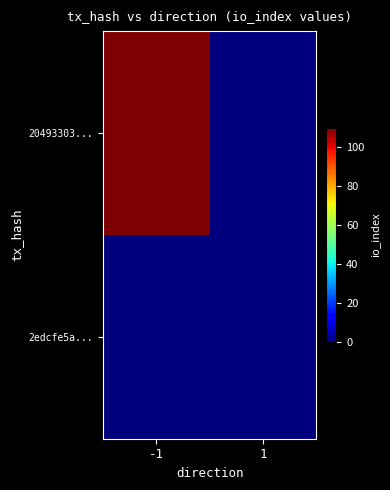

Which label corresponds to the largest value in the chart?

-1